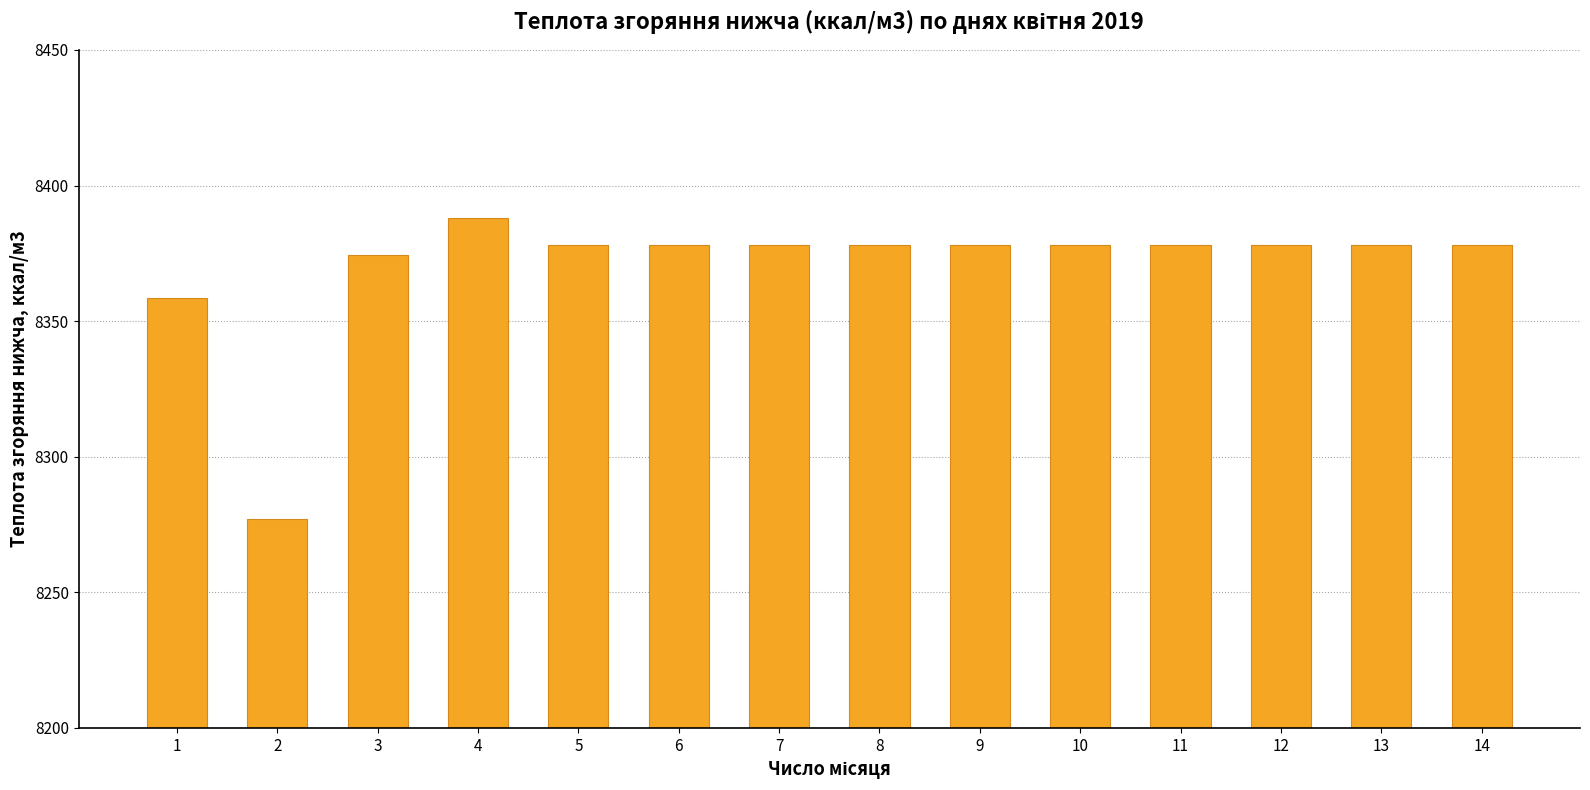

Approximately how many times larger is the value at 2 compared to 3?

1.0